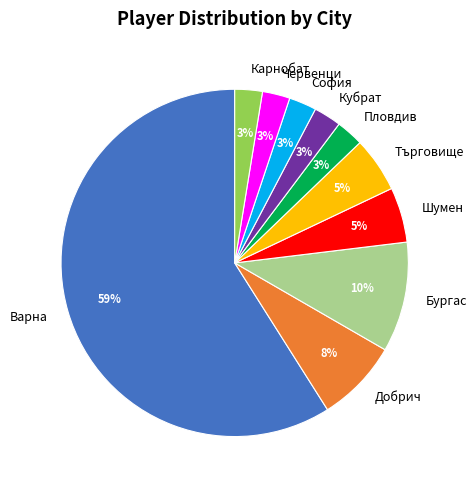

To the nearest percent, what is the average slice percentage?

10%